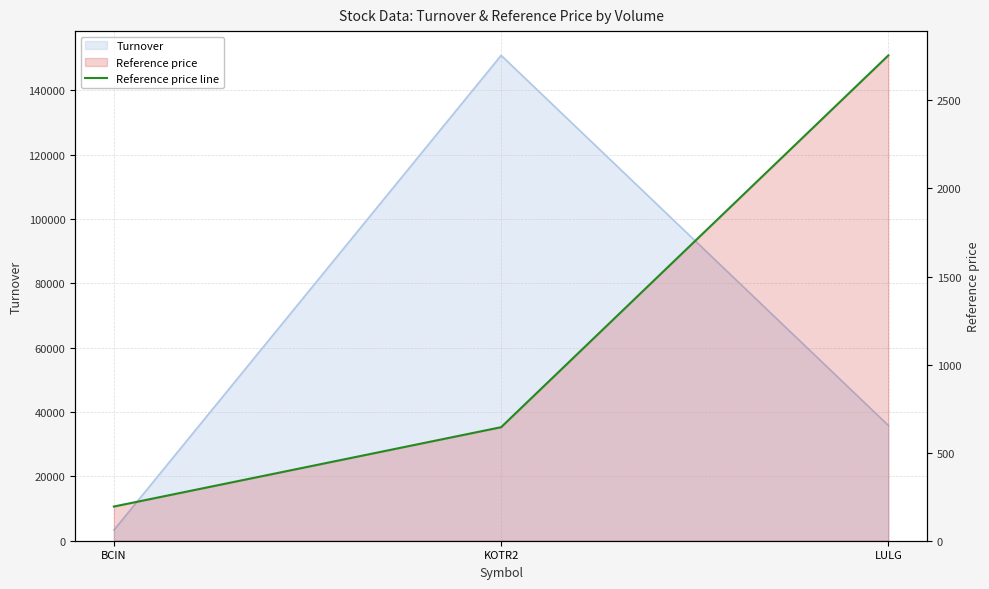

Reading left to right, transcribe all the data shown in this chart.

BCIN=194.1	KOTR2=644.6	LULG=2755.4